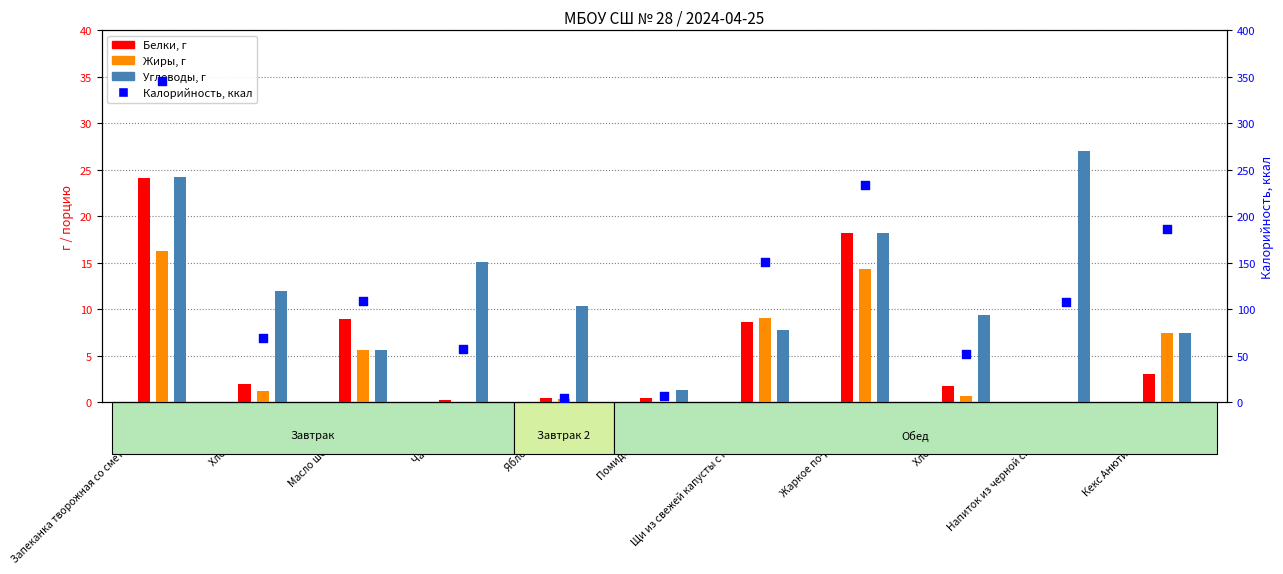

Which series has the widest spread of Y values?

Калорийность